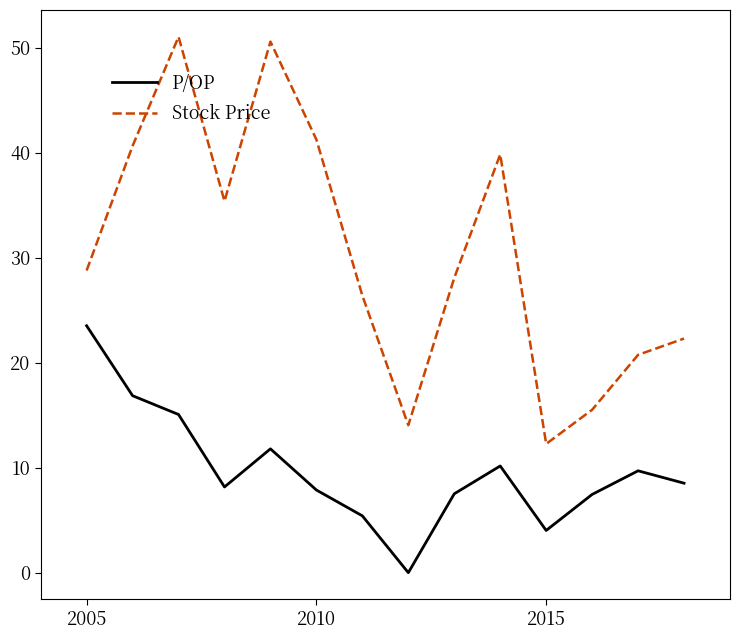

What is the difference between the maximum and second lowest values in the Stock Price series?

37.0